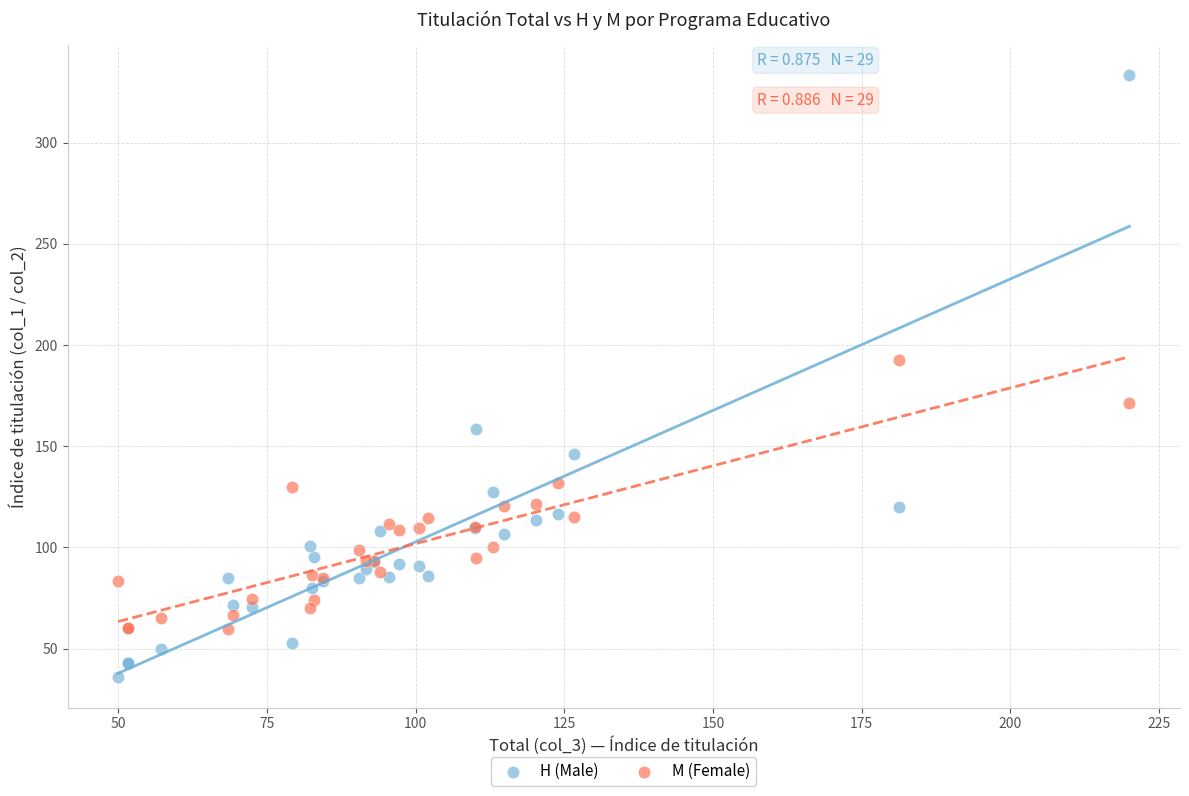

Across all series, what Y value is closest to 184?

192.6